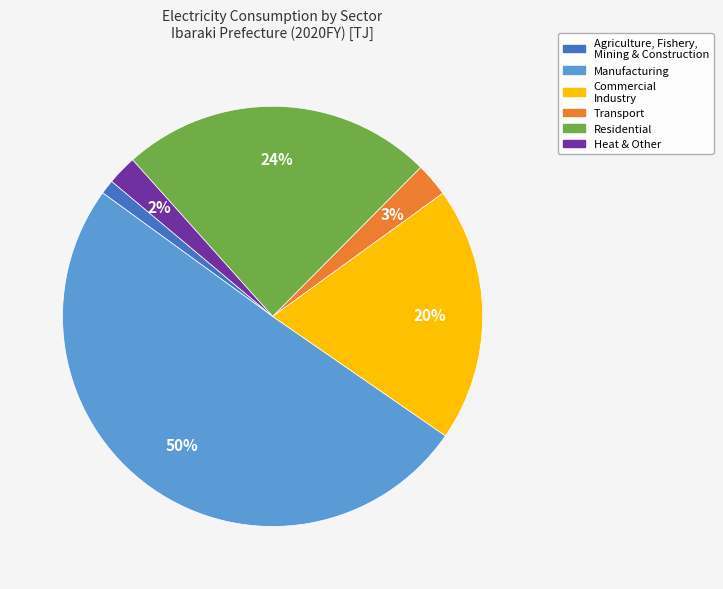

To the nearest percent, what is the average slice percentage?

17%